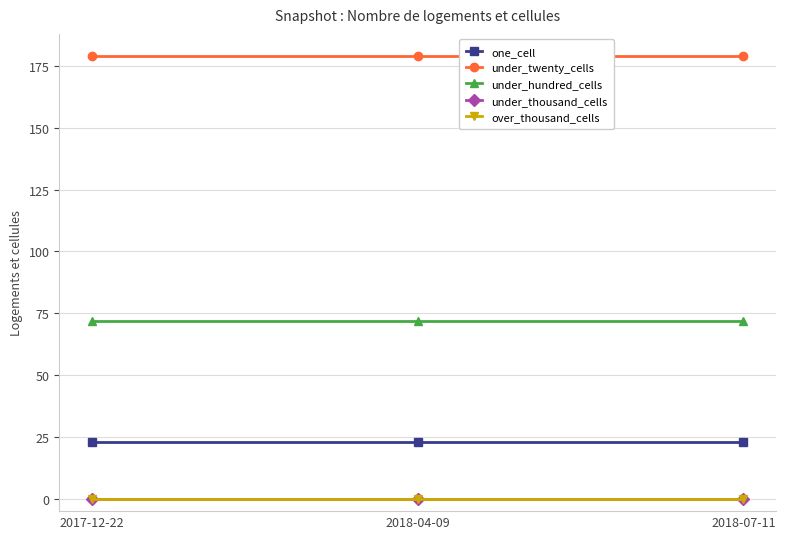

At how many categories does at least one series exceed 166?

3